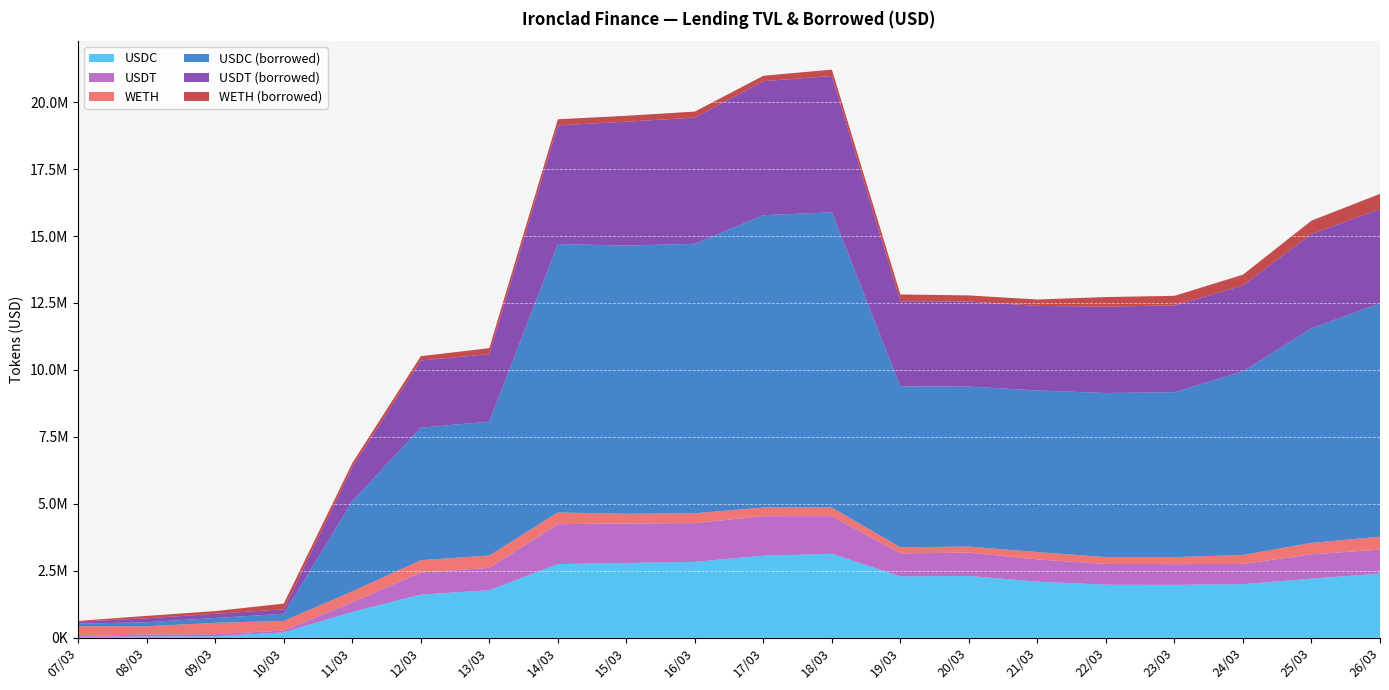

Where is USDT nearest to the value 758599?

24/03